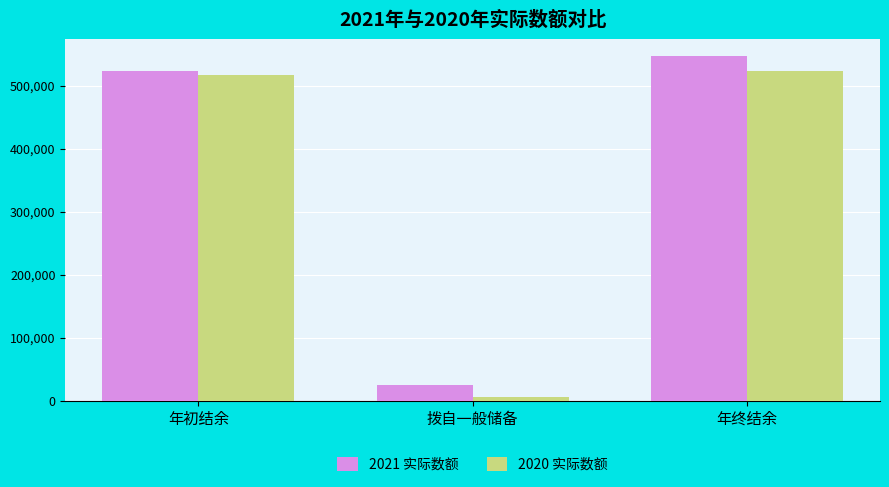

The 2021 实际数额 series shows 522795 at 年初结余. True or false?

True